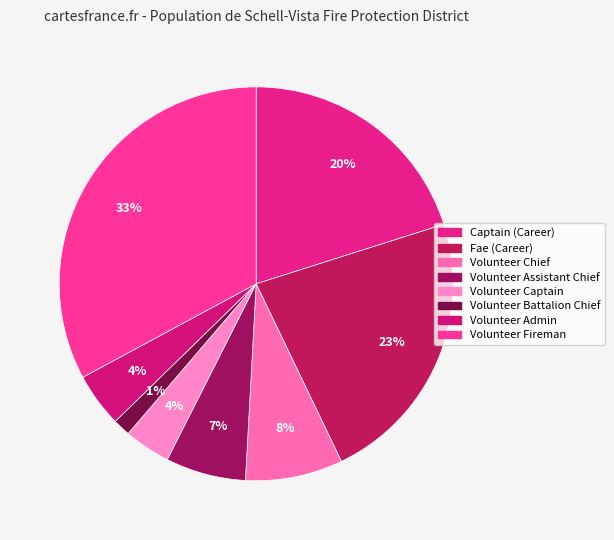

Is there any slice that represents more than half of the pie?

No